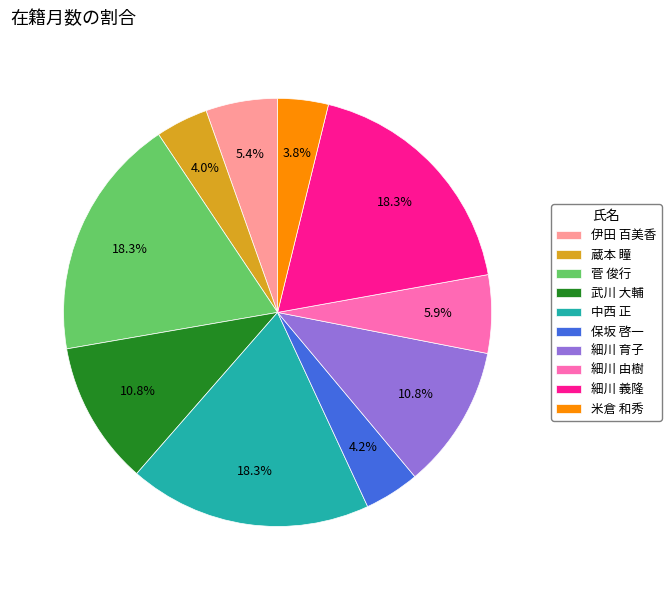

Between 細川 義隆 and 蔵本 瞳, which is larger?

細川 義隆